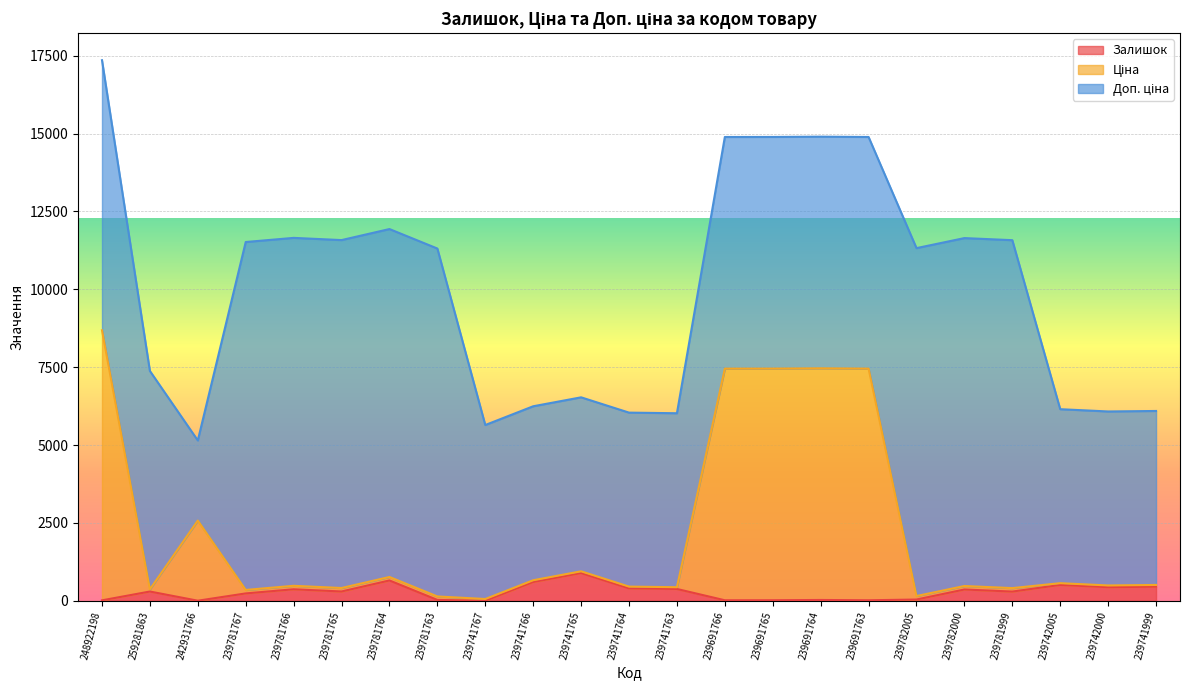

At which category is the sum across all series the highest?

248922198